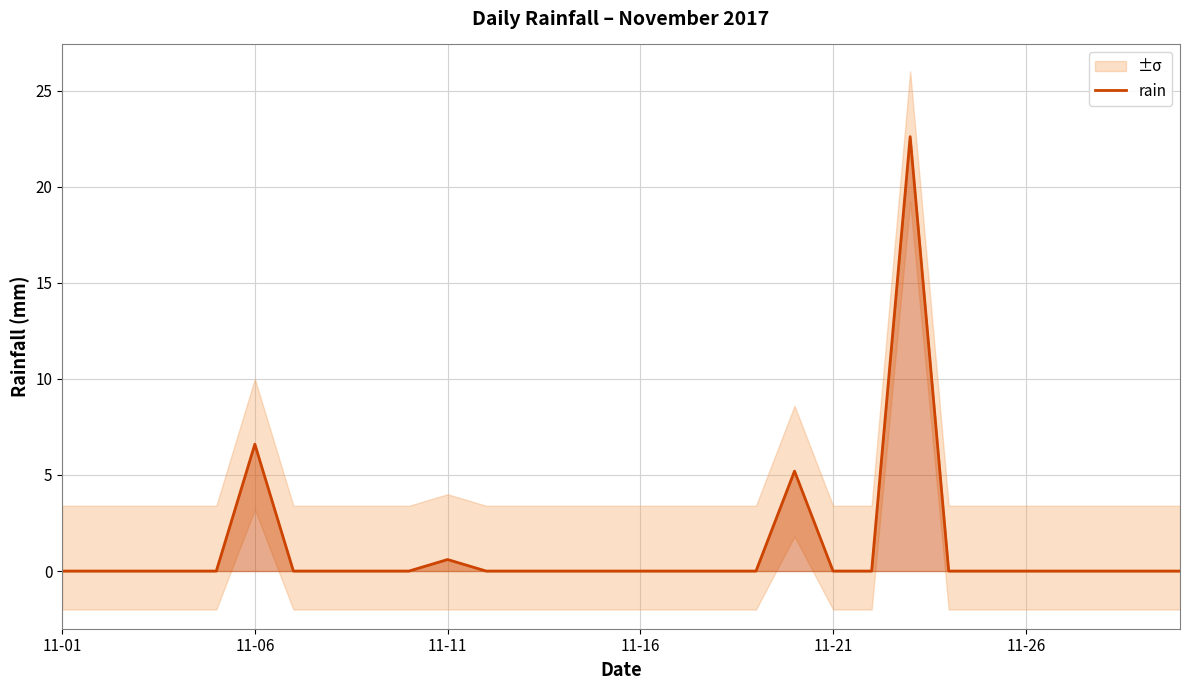

Where is rain nearest to the value 11?

11-06